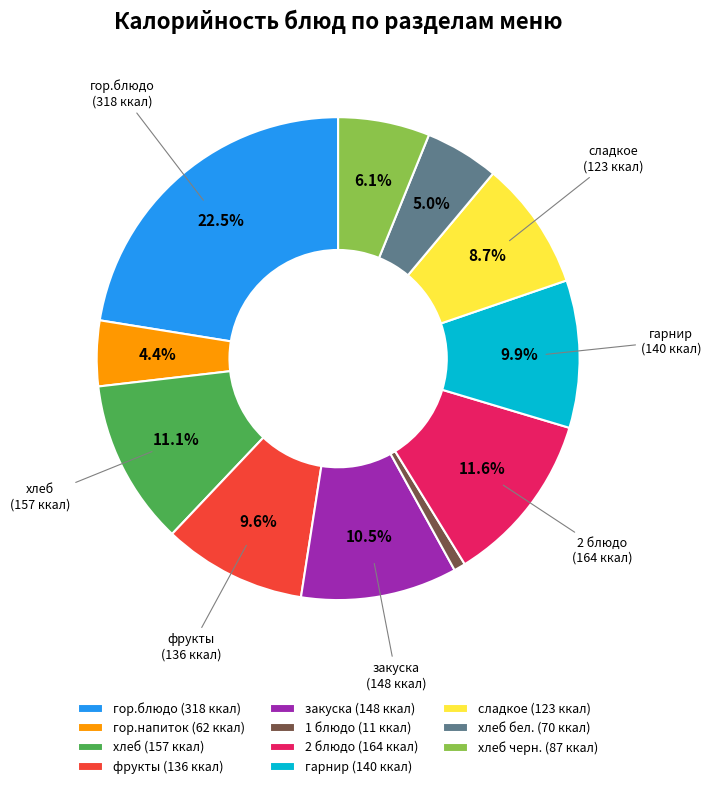

Which has a higher value, гарнир (140 ккал) or закуска (148 ккал)?

закуска (148 ккал)